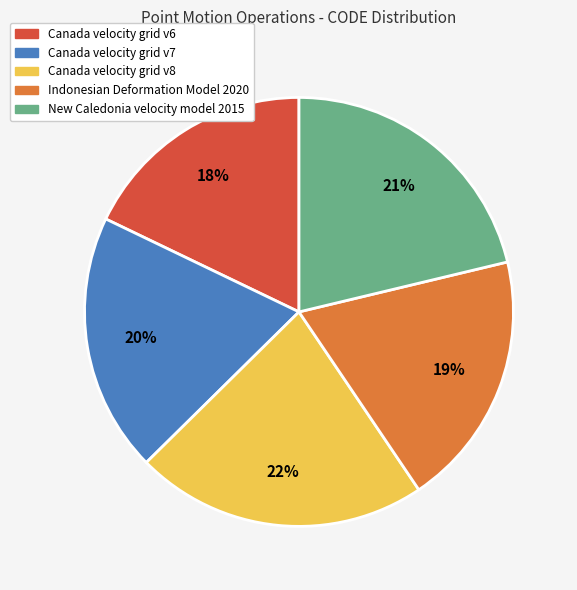

Which slice is the largest?

Canada velocity grid v8